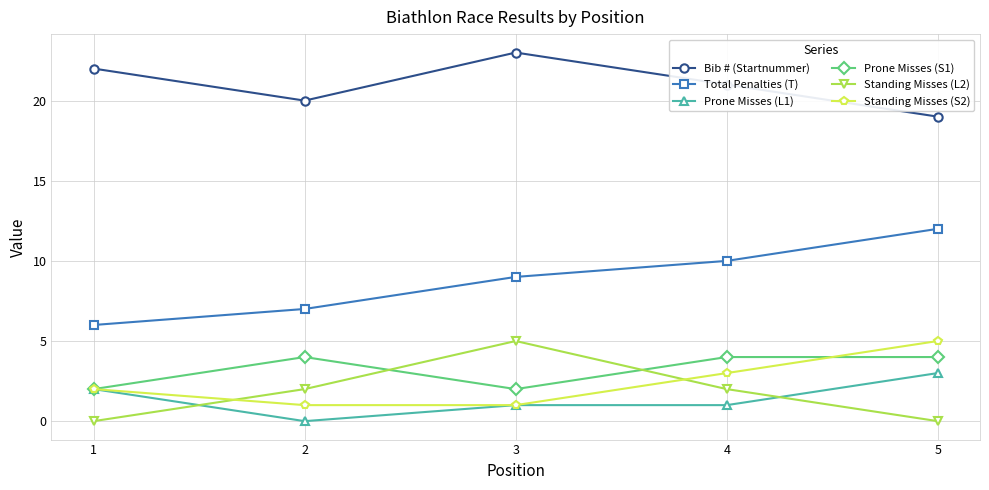

Which series changed the most between 1 and 4?

Total Penalties (T)